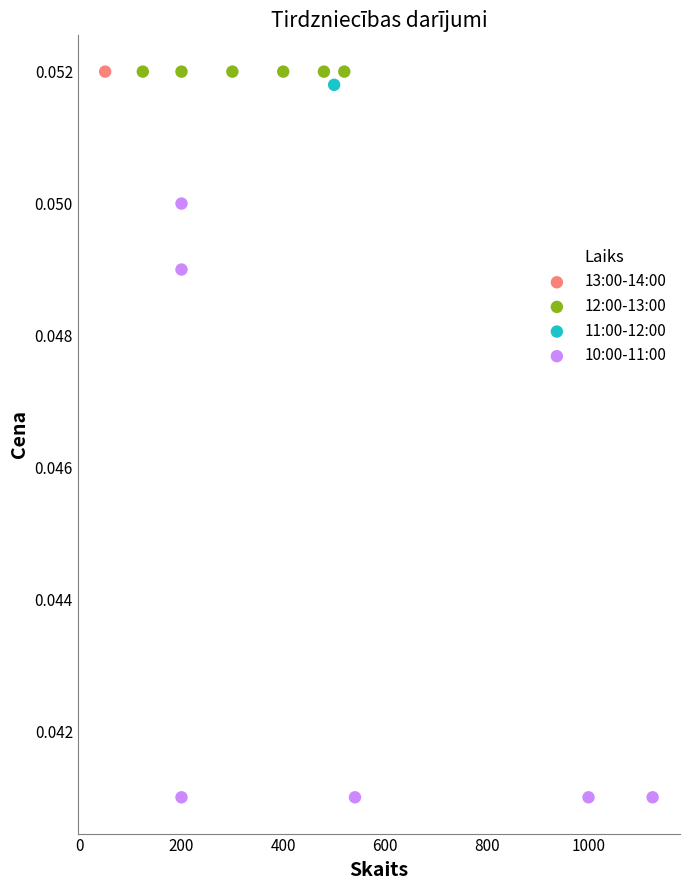

What are all the series names shown in the legend?

13:00-14:00, 12:00-13:00, 11:00-12:00, 10:00-11:00